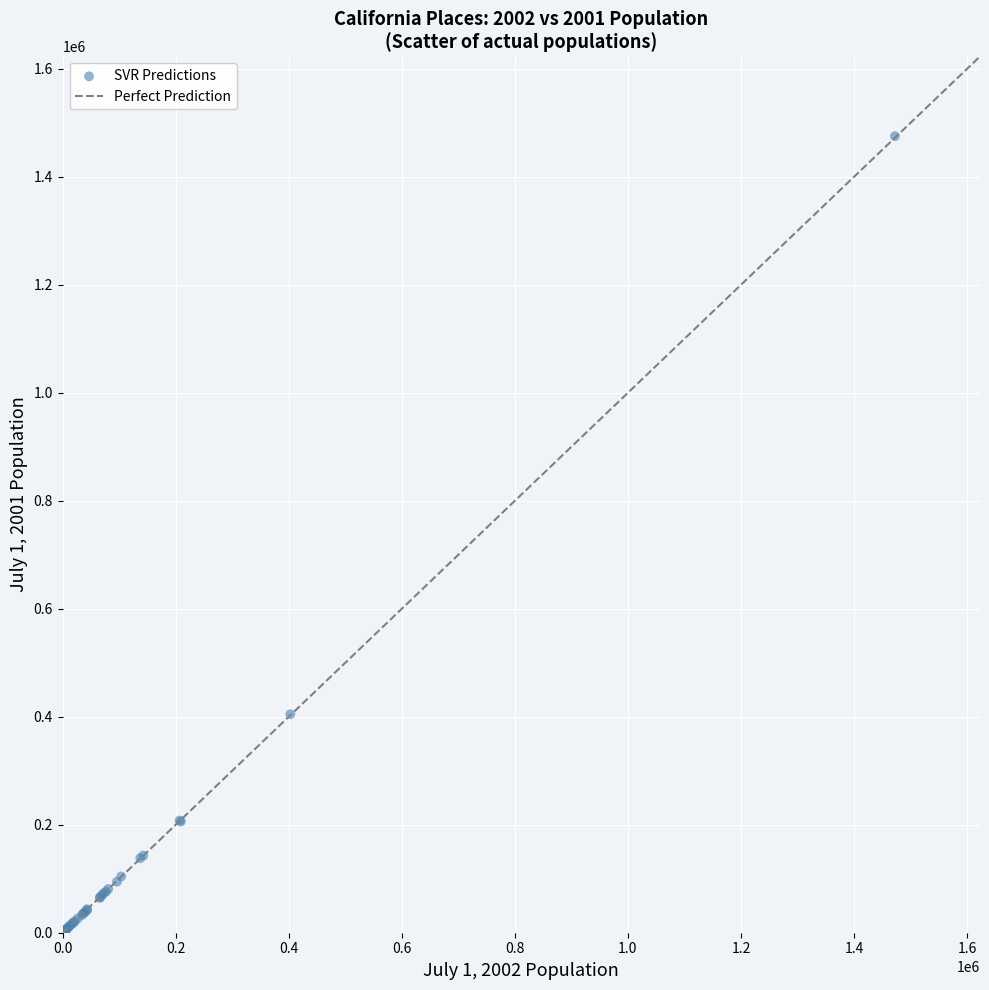

What Y value in the scatter plot is closest to 737768?

404633